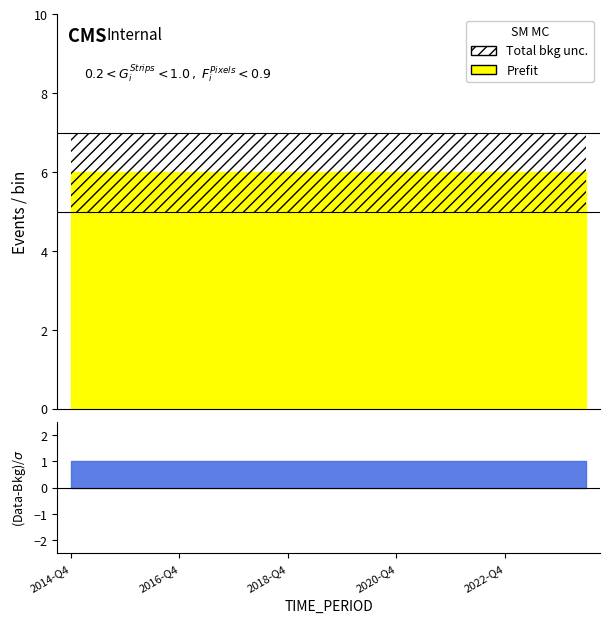

True or false: UNIT_MULT and BS_COUNT_SECTOR intersect in this chart.

False